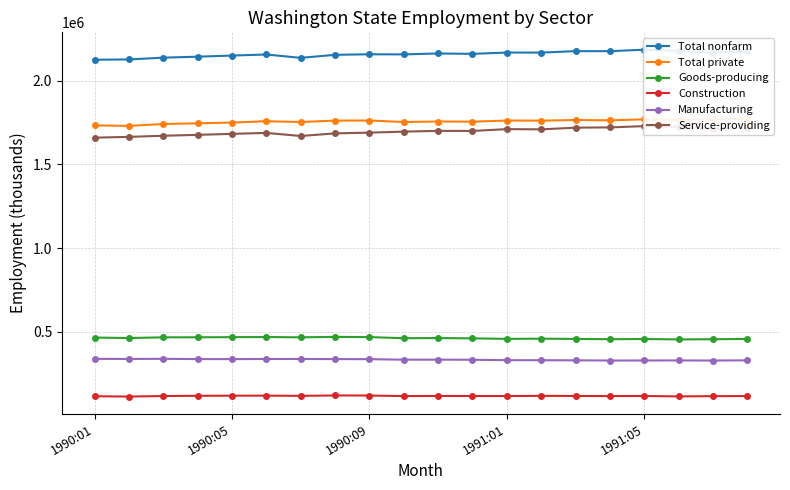

True or false: Total private and Service-providing intersect in this chart.

False